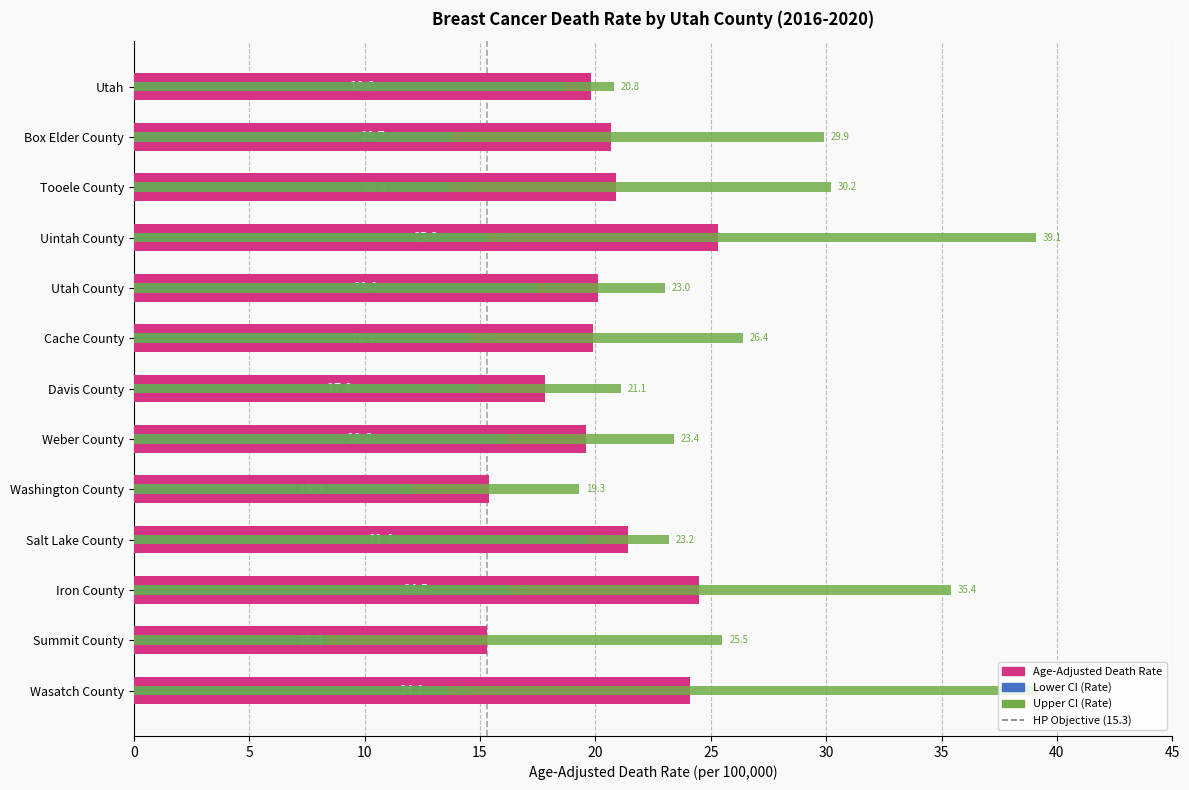

Which series has the largest total across all categories?

Upper CI